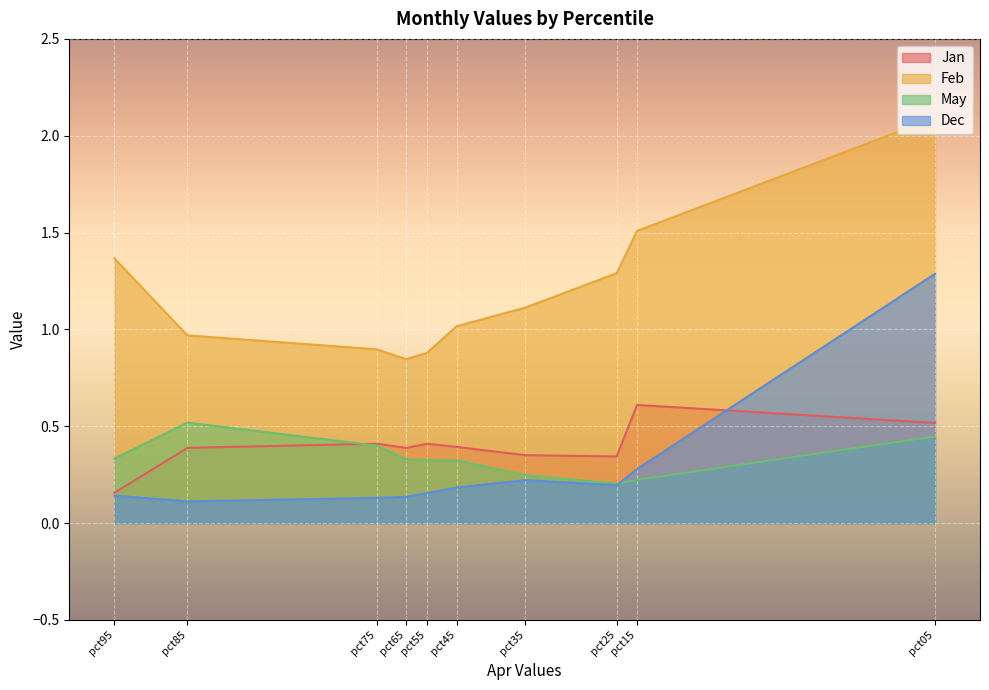

Rank the series by their maximum value, from lowest to highest.

May, Jan, Dec, Feb